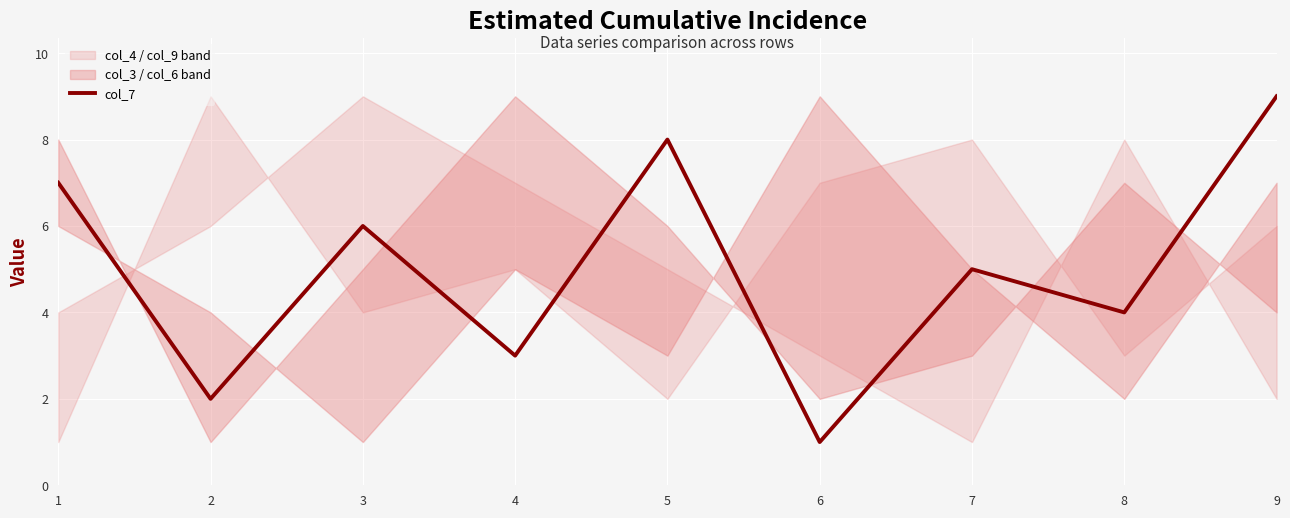

What is the difference between the maximum and second lowest values?

7